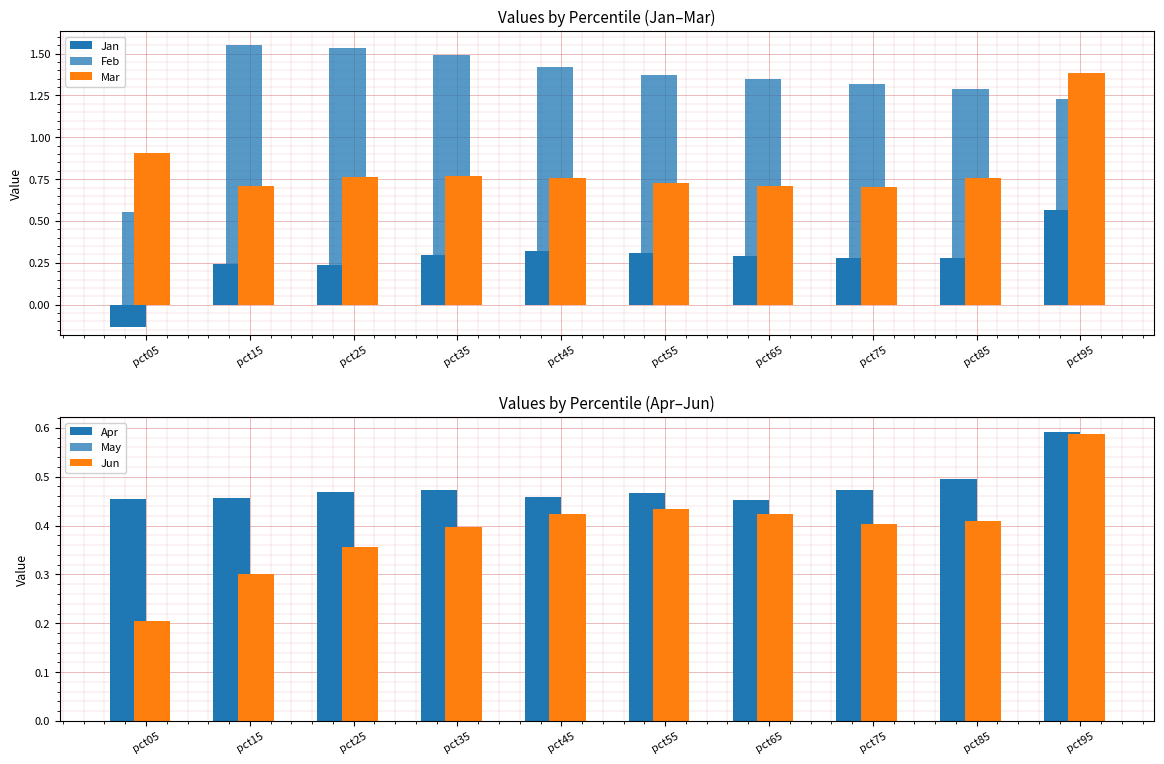

What is the value of the May bar at the 4th from the left?

0.2